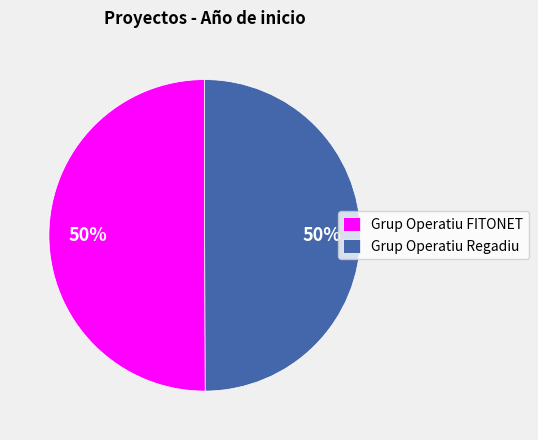

Do Grup Operatiu FITONET and Grup Operatiu Regadiu together represent more than half of the pie?

Yes